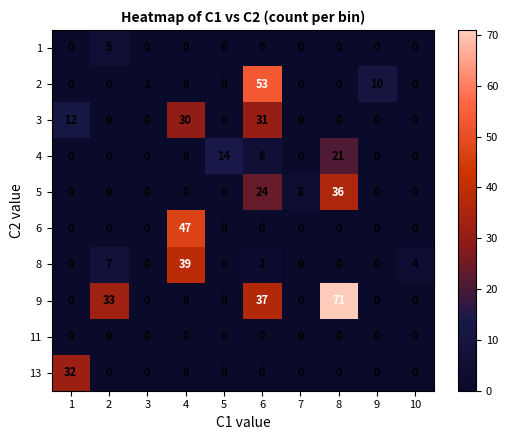

At how many categories does at least one series exceed 25?

5